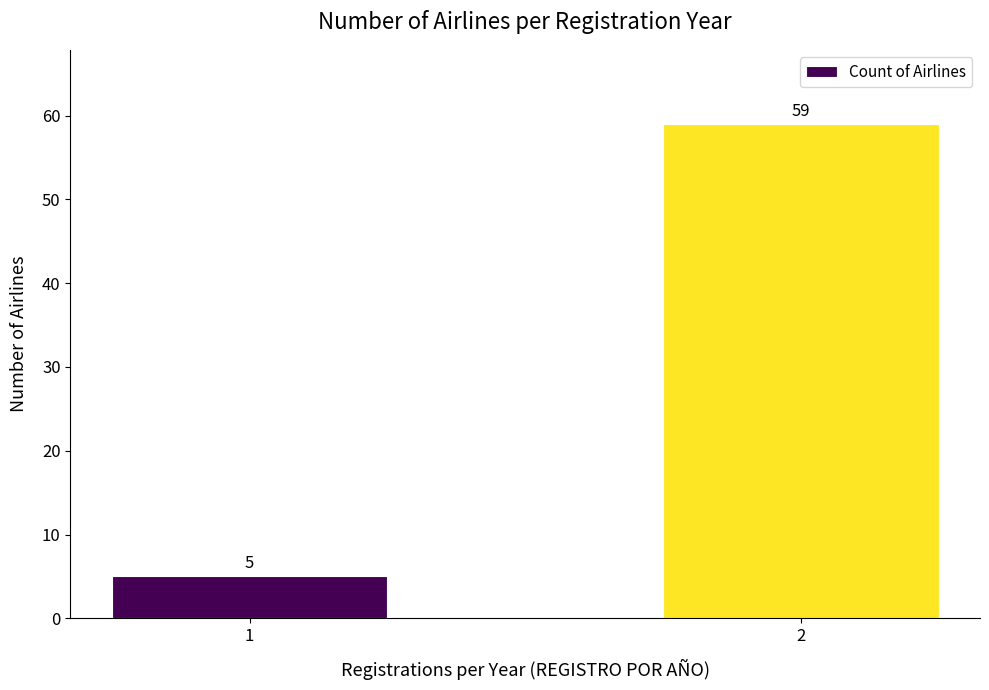

Is it true that the value at 2 is 20?

False